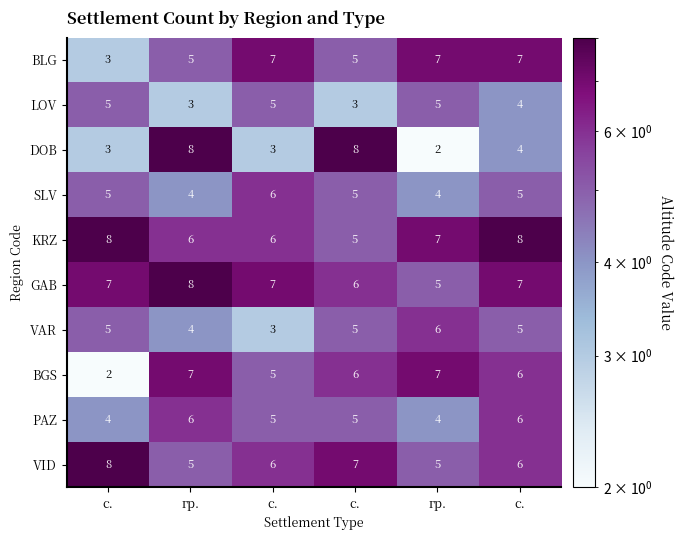

How many categories are shown in the chart?

6